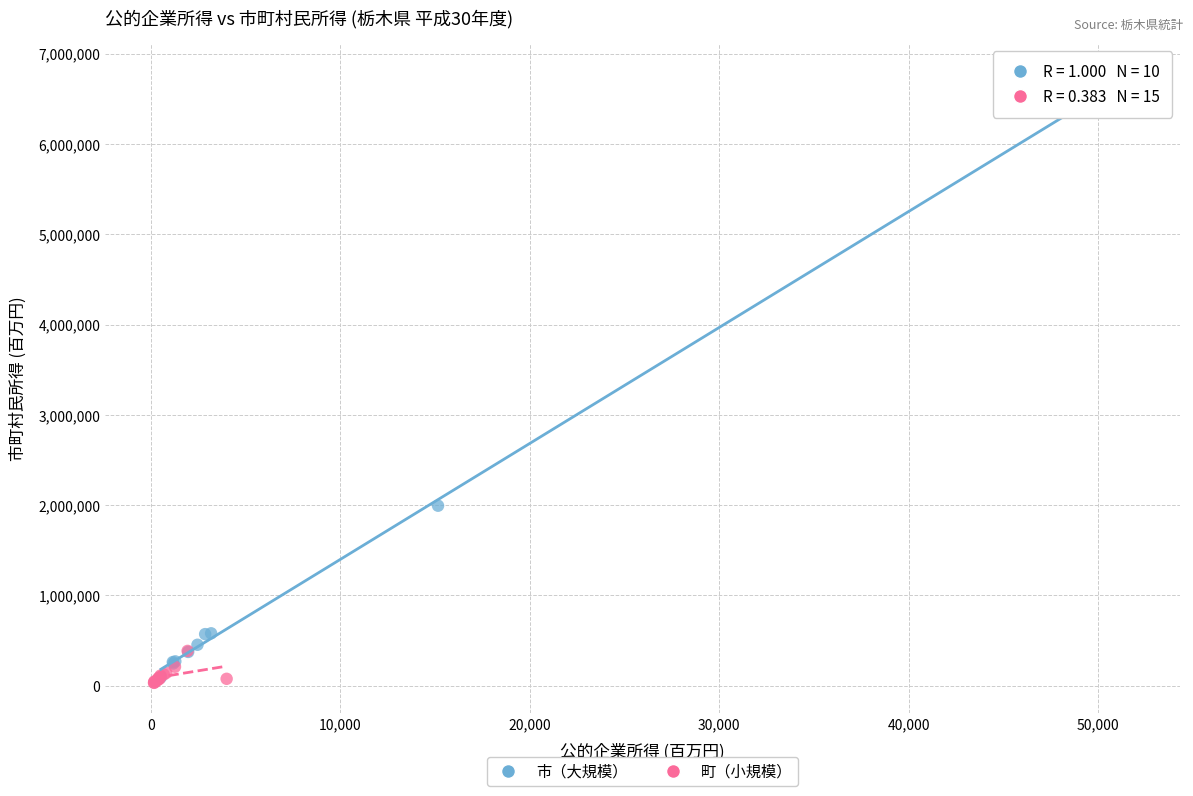

Which series reaches the maximum Y coordinate?

市（大規模）